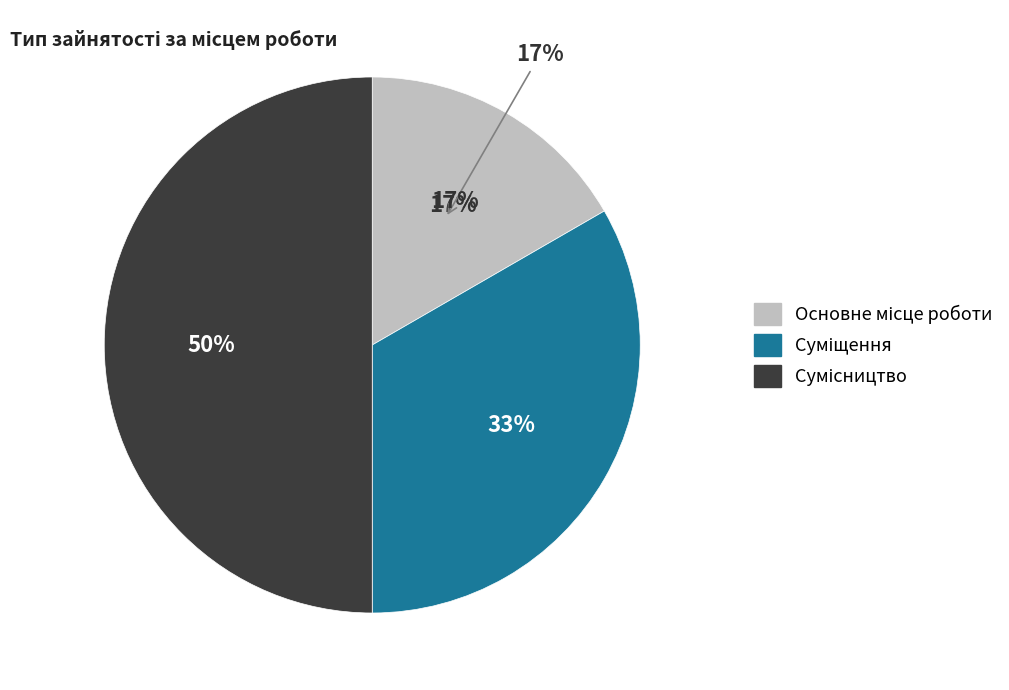

To the nearest percent, what is the difference between the Сумісництво and Основне місце роботи slice percentages?

33%